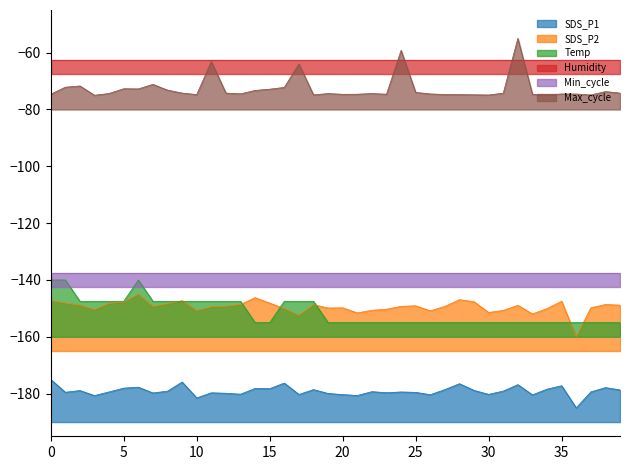

True or false: Max_cycle and Temp cross at least once.

False